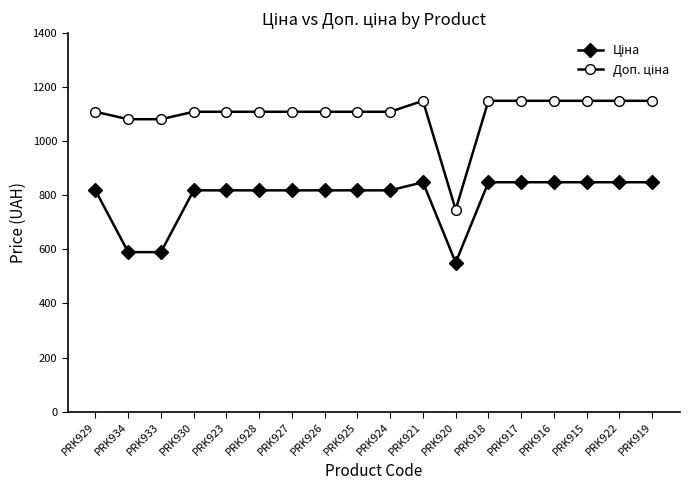

How many lines are shown in the chart?

2